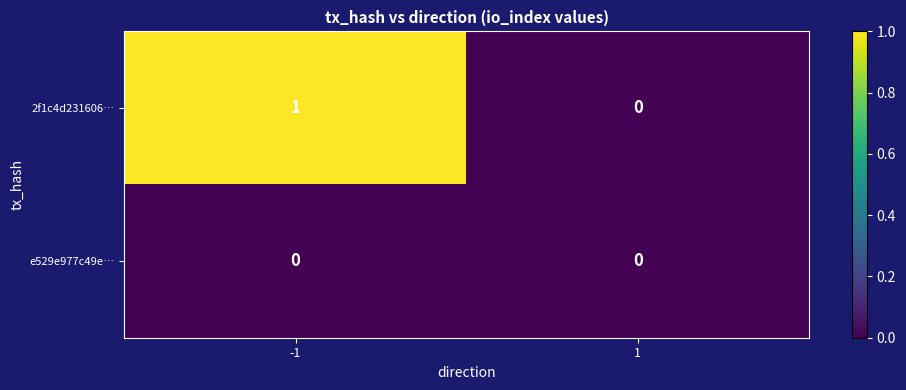

Which series has the largest range (max minus min)?

2f1c4d231606…